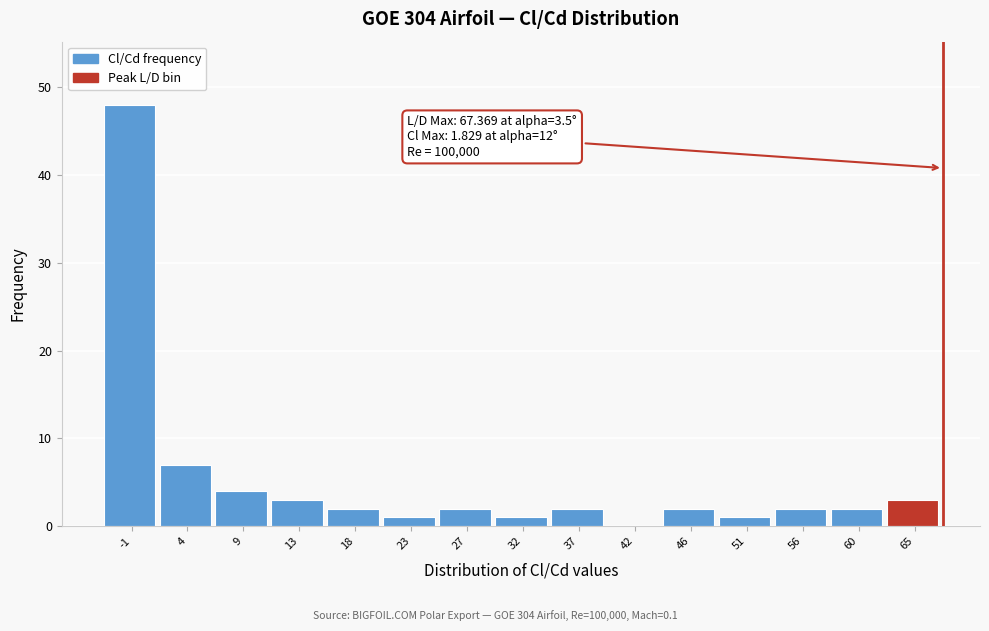

Which range on the x-axis has the tallest bar?

-3.0 to 1.5